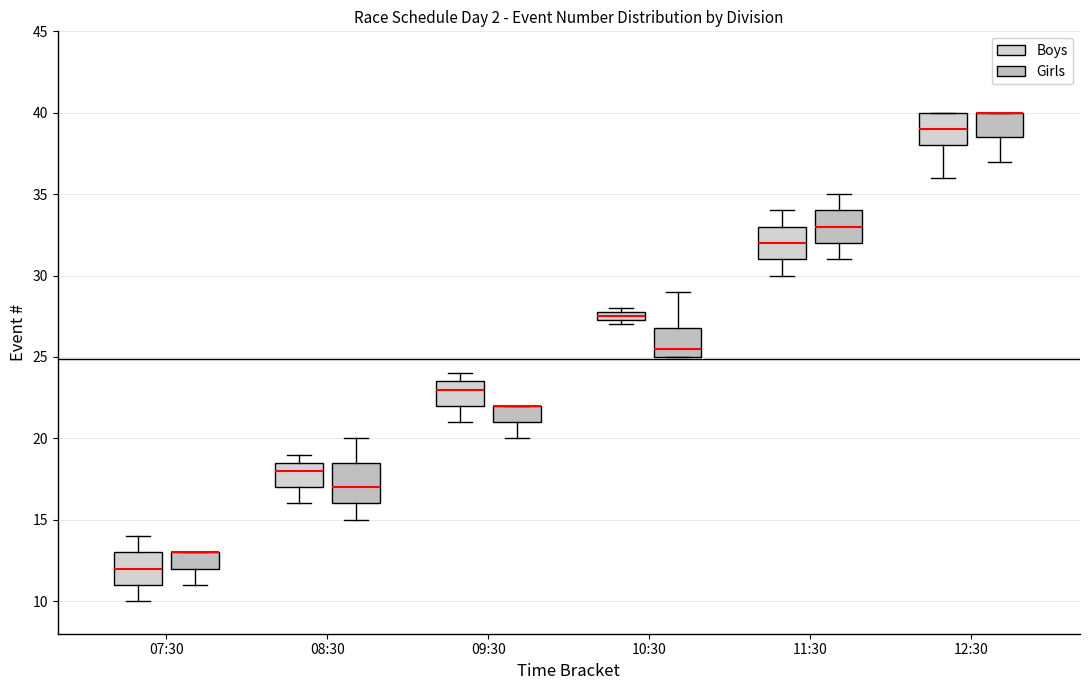

Where is the lower edge of the box for 12:30 (Girls) on the y-axis? The values are not printed on the chart, so give them approximately, as read against the axis.

38.5